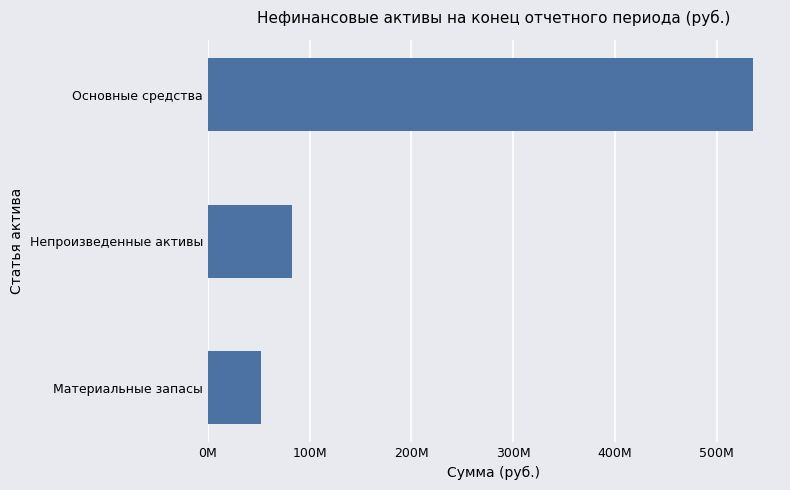

At which category does the chart reach its minimum across all series?

Материальные запасы